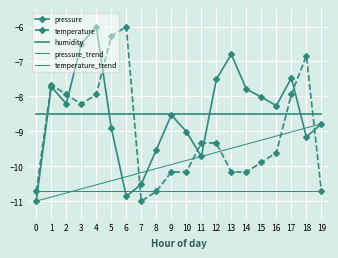

Where does the temperature series first go above -9?

1